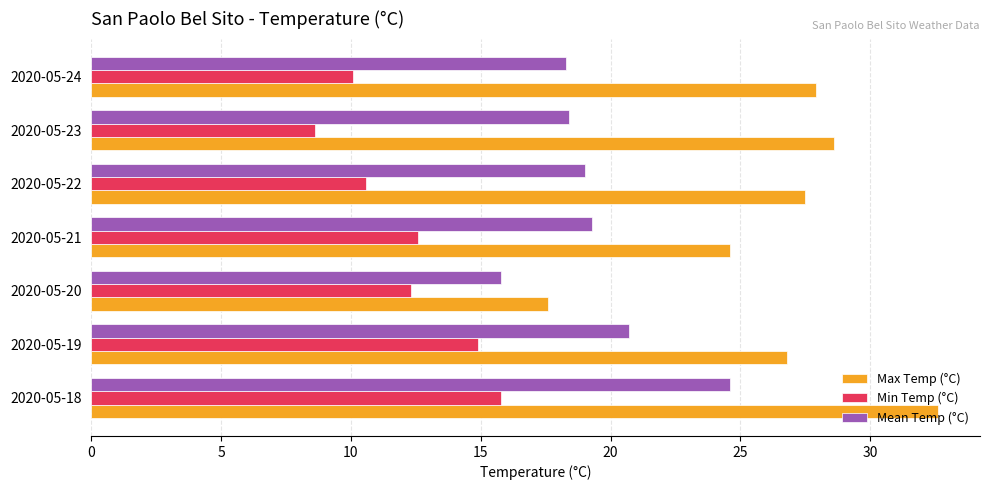

Where is Max Temp (°C) nearest to the value 25?

2020-05-21